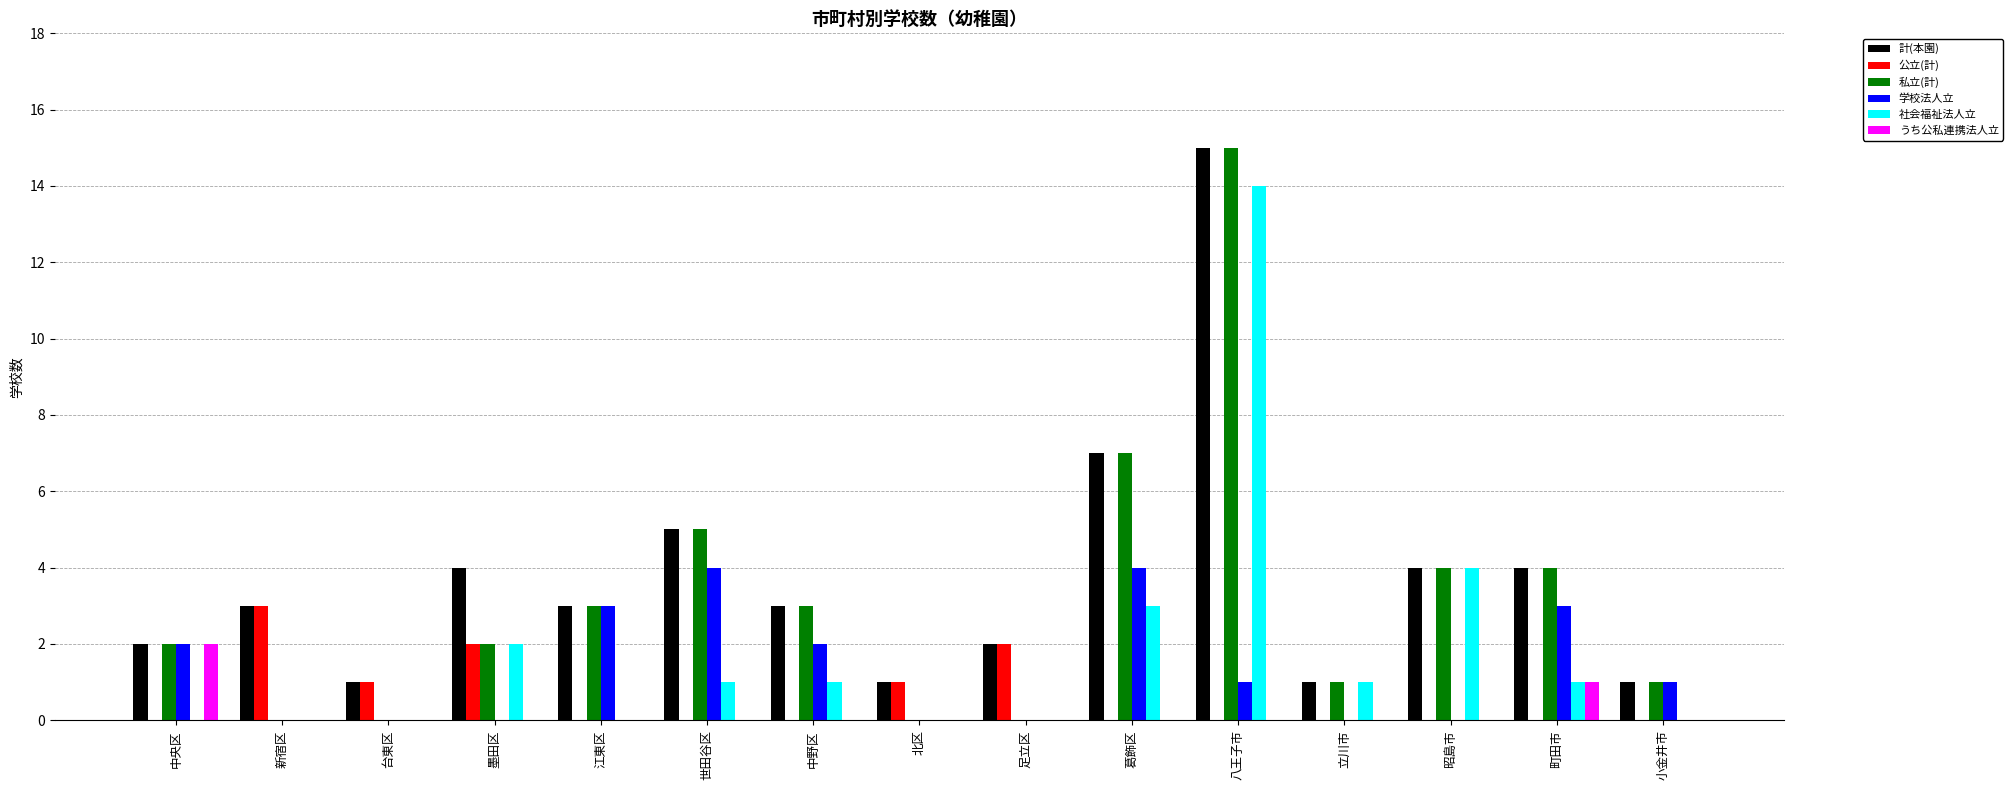

What is the sum of the 私立(計) values at 葛飾区 and 小金井市?

8